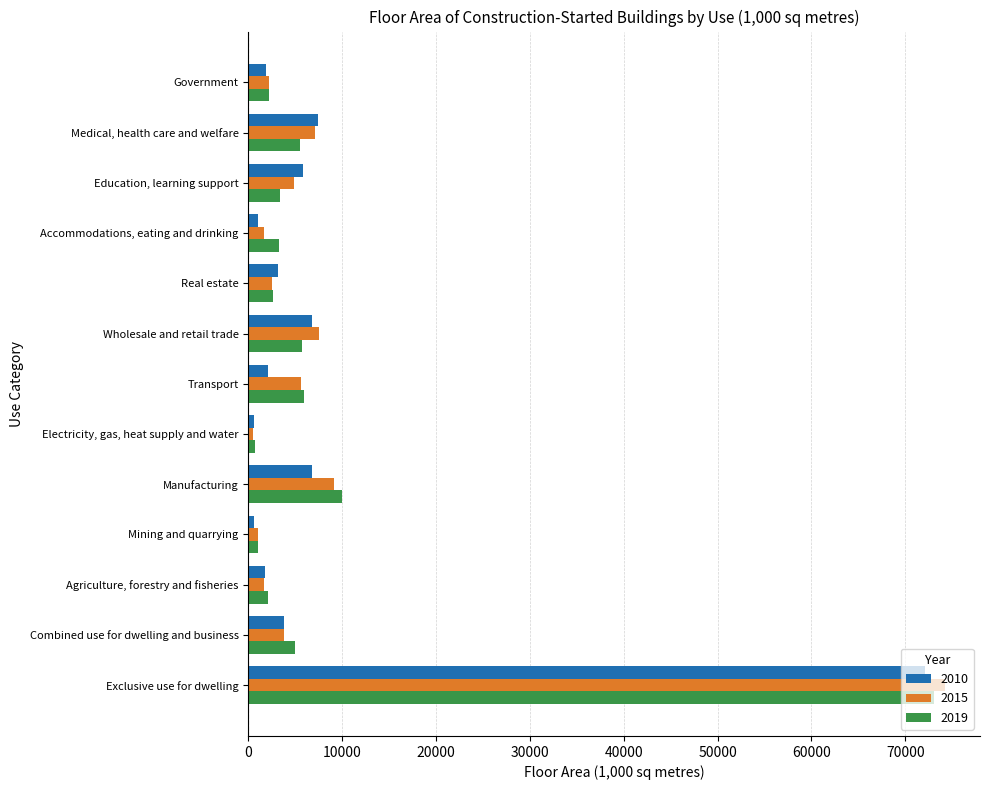

Which category has the highest value across all series?

Exclusive use for dwelling